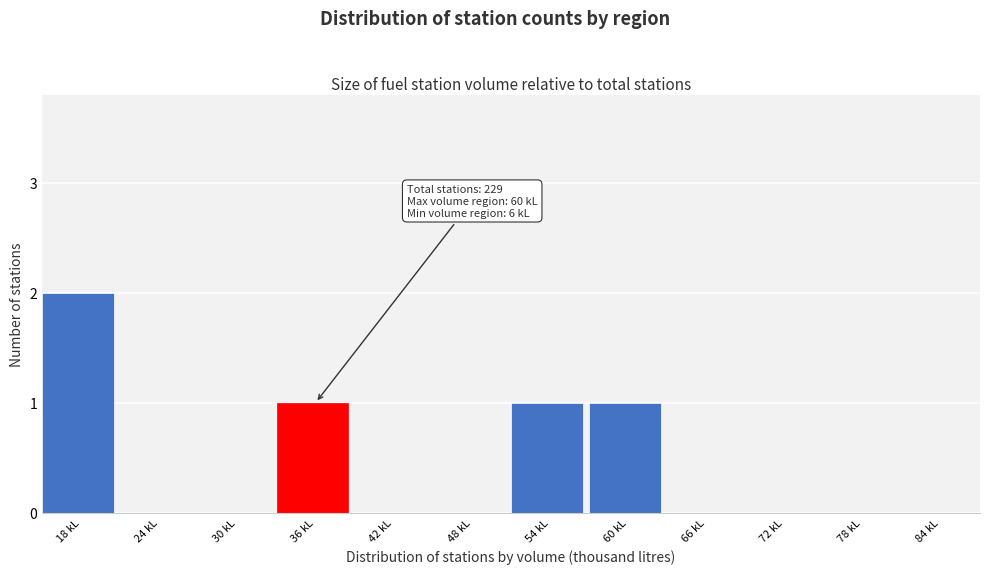

Reading left to right, what are all the values shown in this chart?

18 kL=2	24 kL=0	30 kL=0	36 kL=1	42 kL=0	48 kL=0	54 kL=1	60 kL=1	66 kL=0	72 kL=0	78 kL=0	84 kL=0